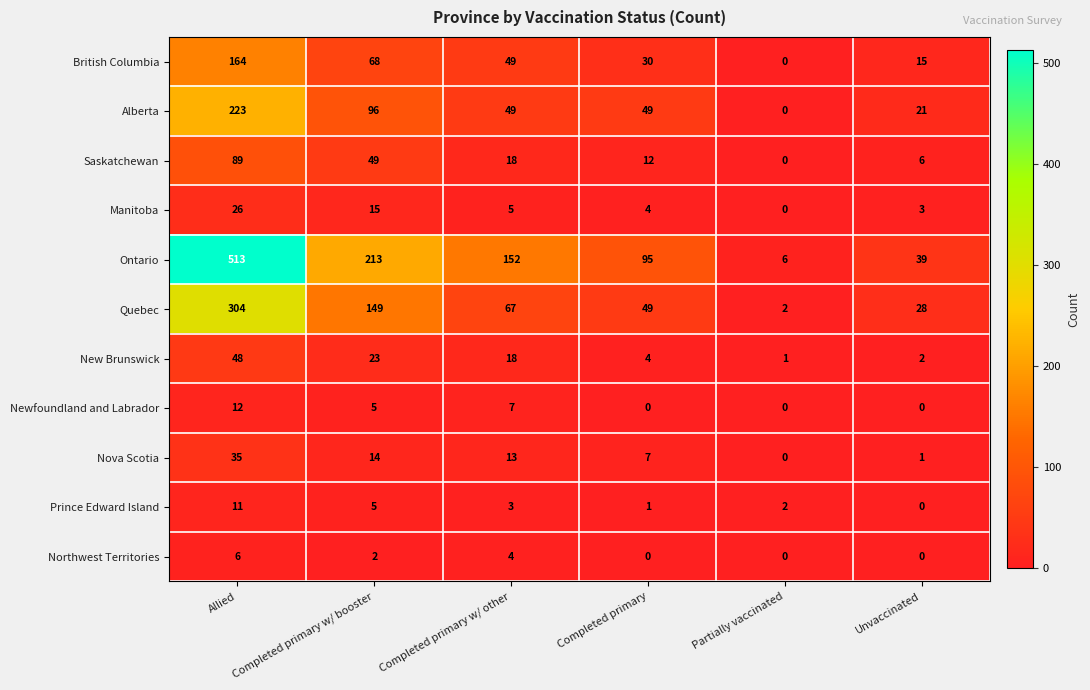

What is the sum of all British Columbia values?

326